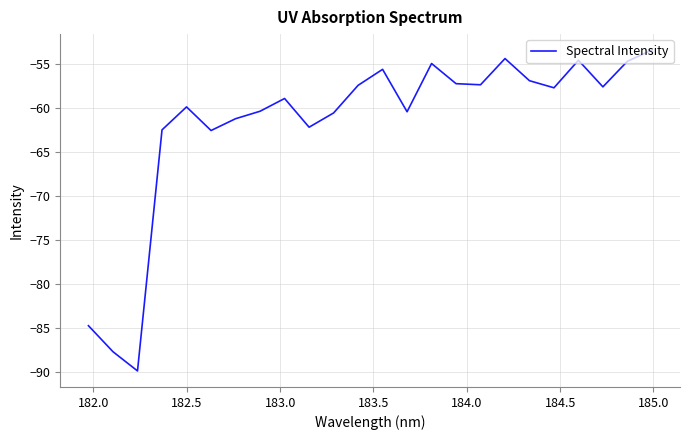

What is the difference between the maximum and minimum values?

36.5